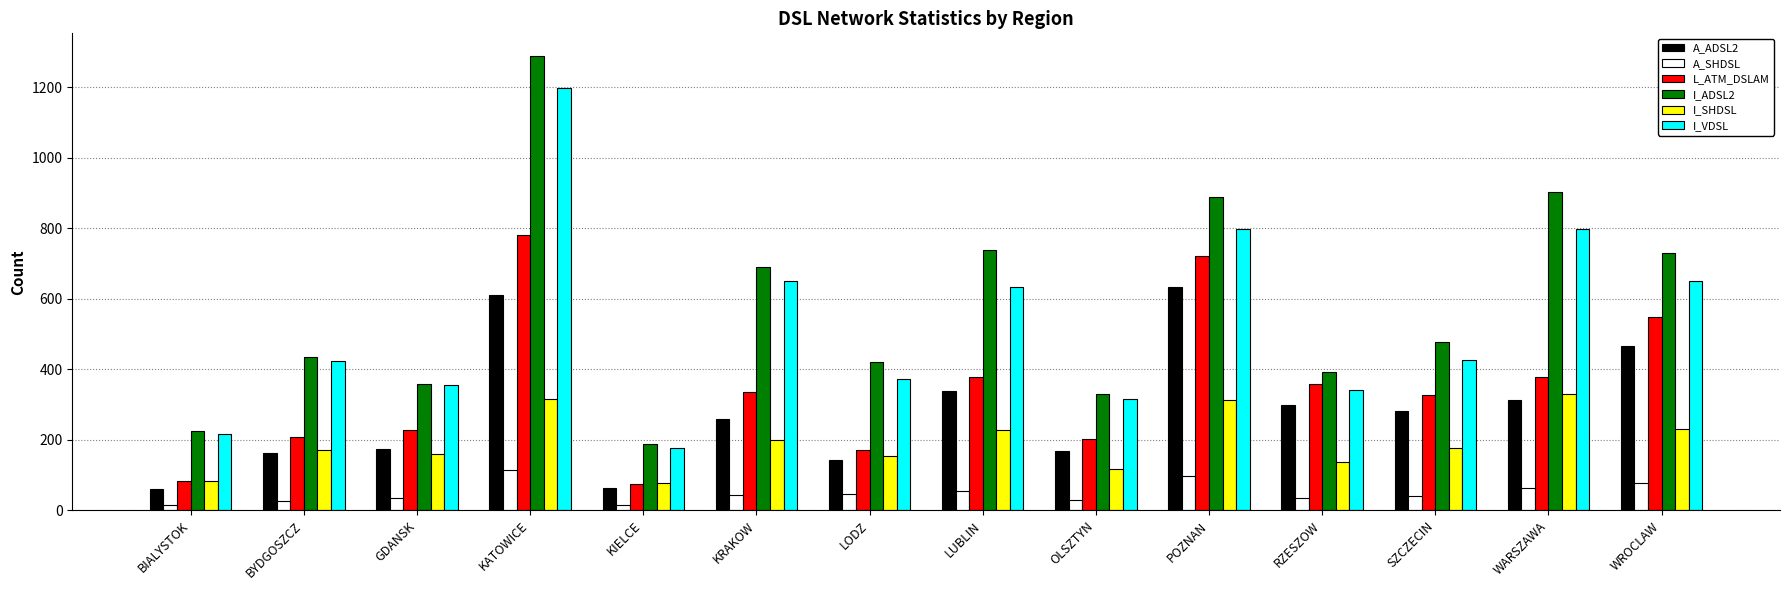

Is the value of I_ADSL2 at WROCLAW greater than the value of L_ATM_DSLAM at BIALYSTOK?

Yes